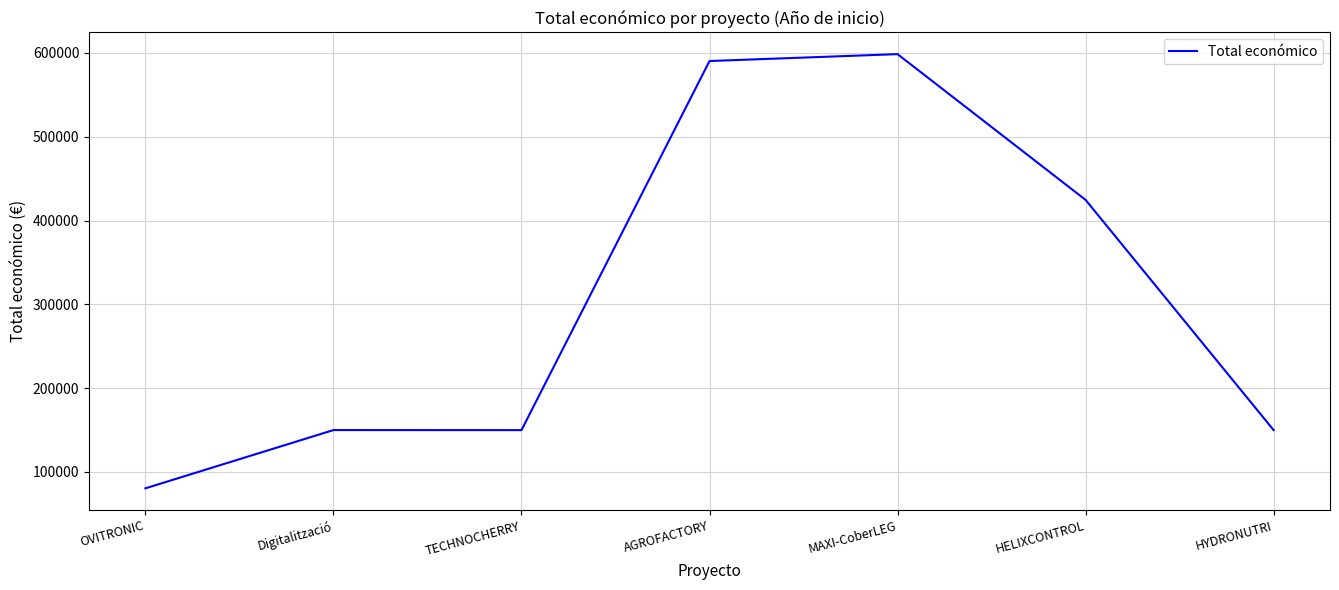

True or false: the data shows 149950 at TECHNOCHERRY.

True